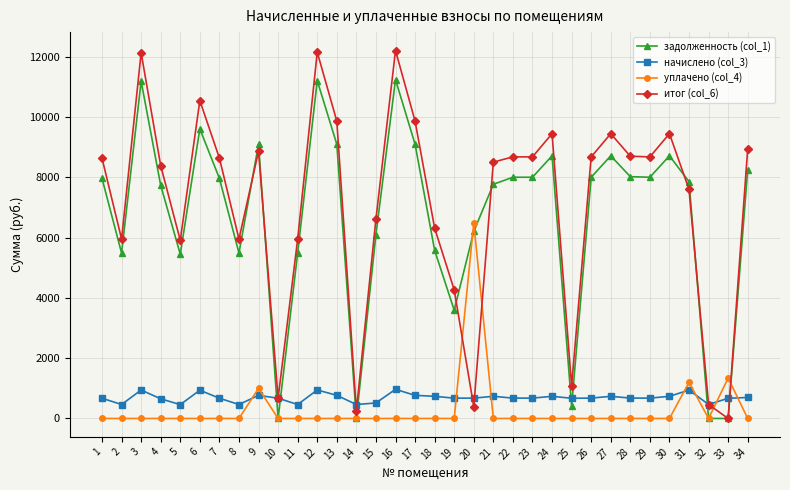

At how many categories does at least one series exceed 5839?

28